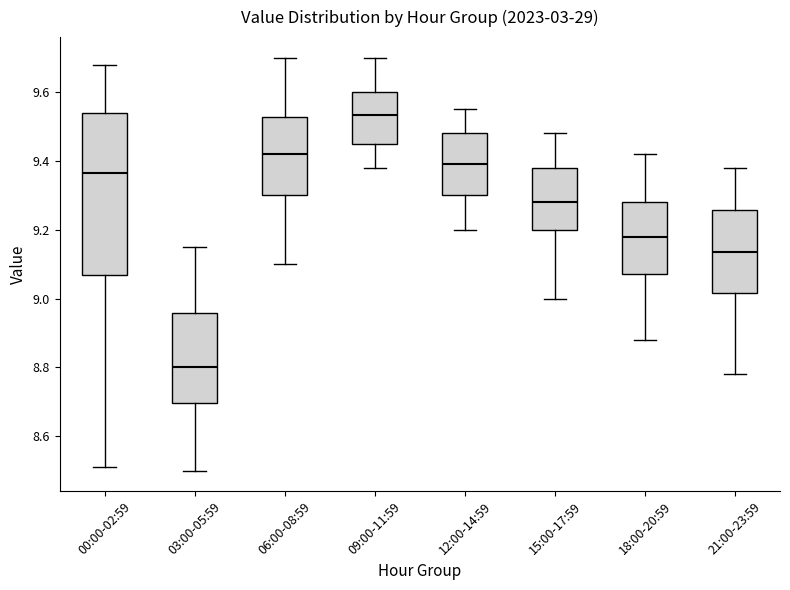

Reading left to right, read every box against the y-axis: the position of its median line, the range the box covers, and the ends of its whiskers. The values are not printed on the chart, so give them approximately, as read against the axis.

00:00-02:59: median 9.36, box 9.06 to 9.54, whiskers 8.52 to 9.68
03:00-05:59: median 8.80, box 8.70 to 8.96, whiskers 8.50 to 9.16
06:00-08:59: median 9.42, box 9.30 to 9.52, whiskers 9.10 to 9.70
09:00-11:59: median 9.54, box 9.46 to 9.60, whiskers 9.38 to 9.70
12:00-14:59: median 9.40, box 9.30 to 9.48, whiskers 9.20 to 9.56
15:00-17:59: median 9.28, box 9.20 to 9.38, whiskers 9.00 to 9.48
18:00-20:59: median 9.18, box 9.08 to 9.28, whiskers 8.88 to 9.42
21:00-23:59: median 9.14, box 9.02 to 9.26, whiskers 8.78 to 9.38